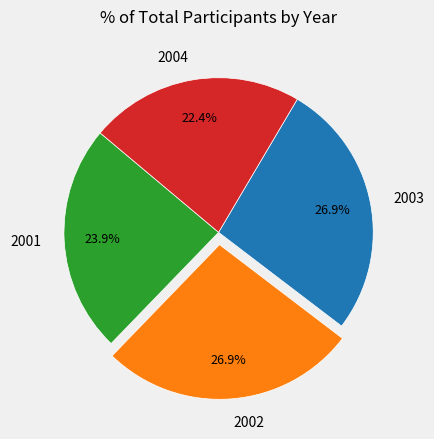

Is the sum of 2004 and 2002 greater than half?

No